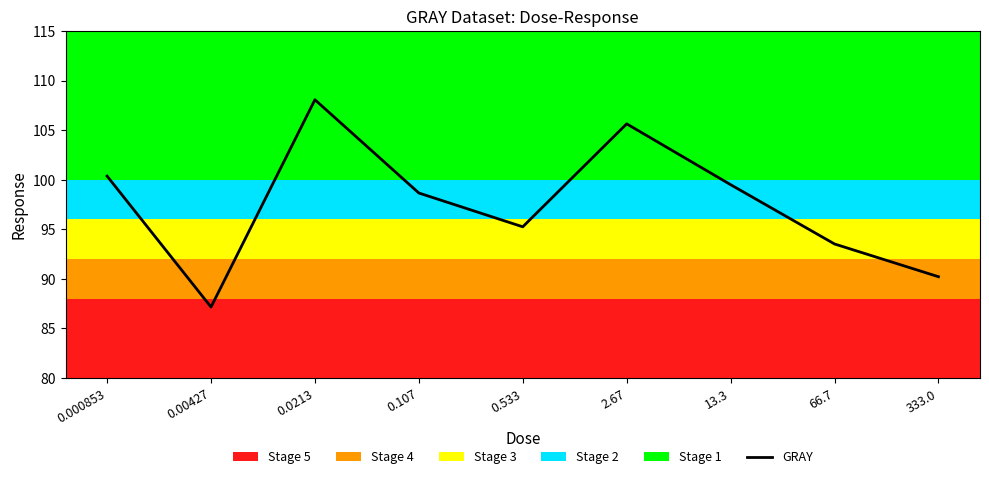

How many lines are shown in the chart?

1